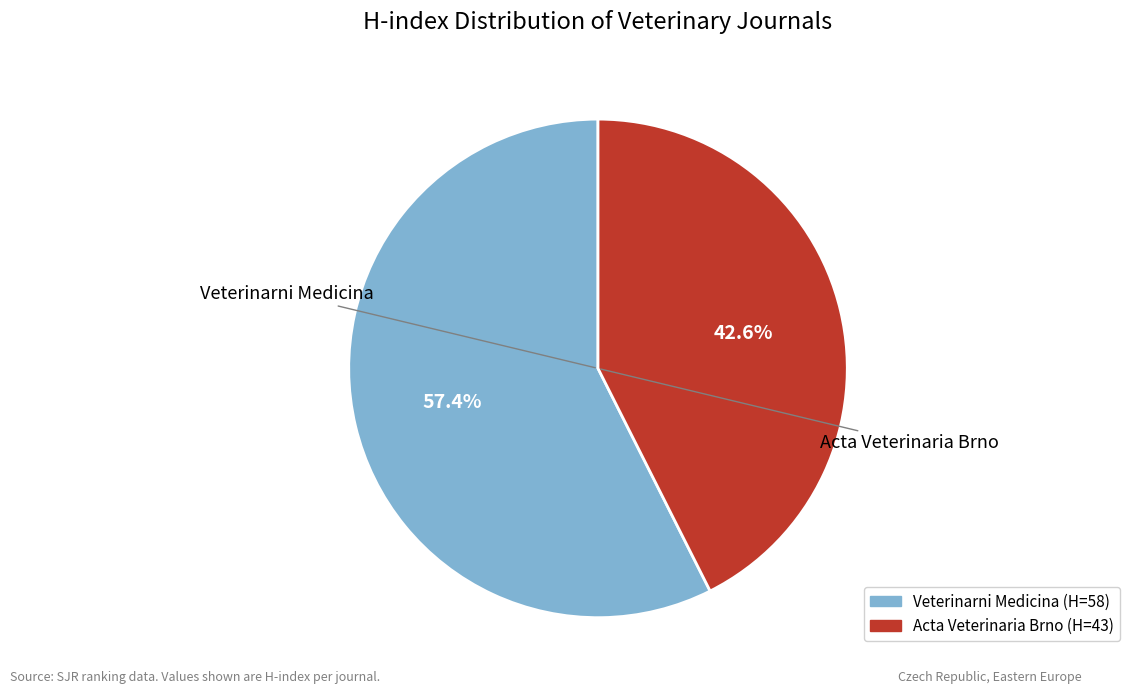

How many slices are in this pie chart?

2